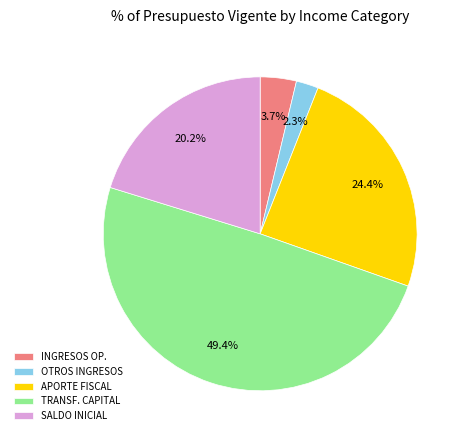

Which category has the biggest portion of the pie?

TRANSF. CAPITAL